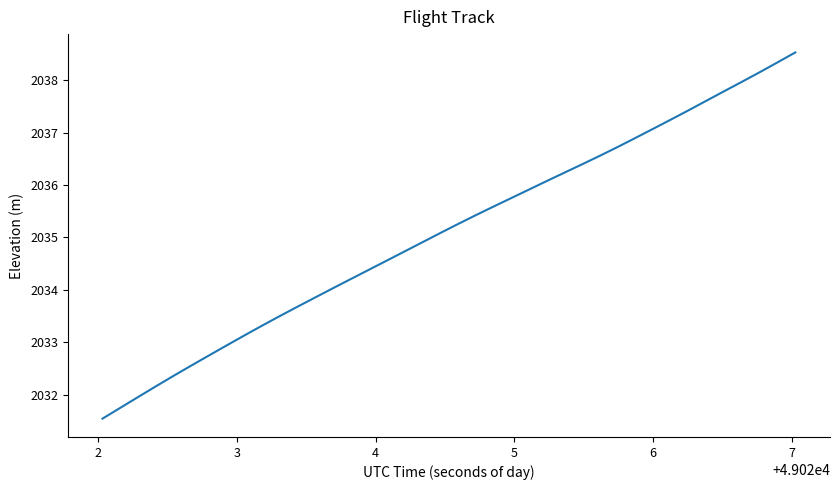

What is the maximum value shown in the chart?

2038.5